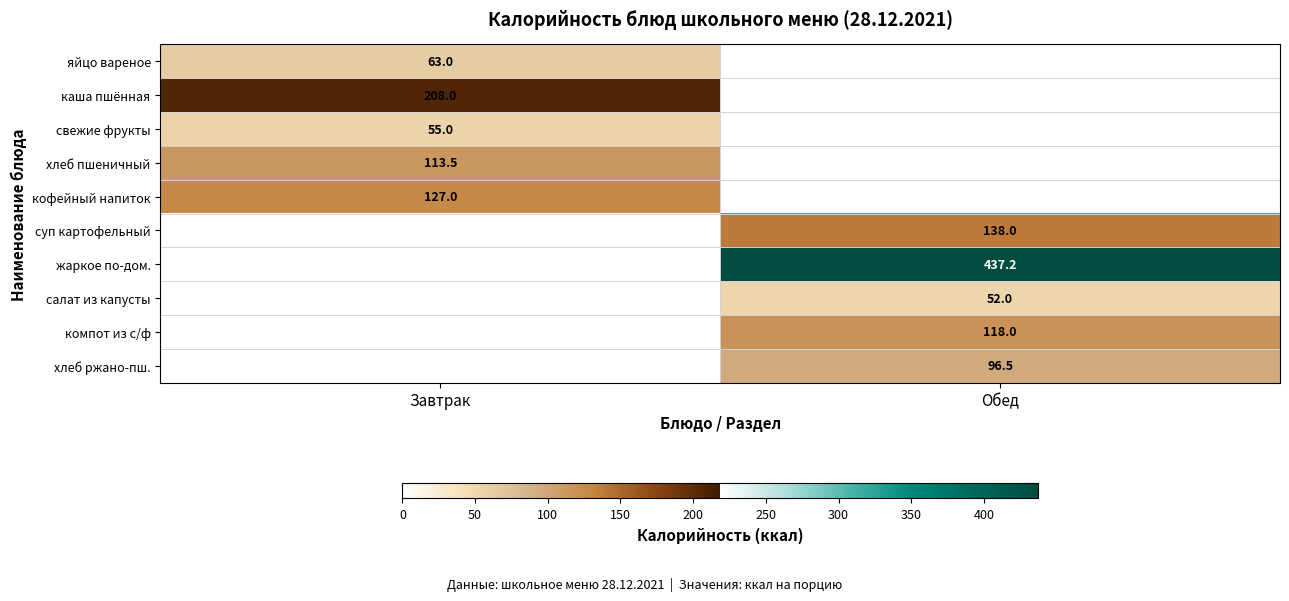

Is it true that суп картофельный equals 138.0 at Обед?

True